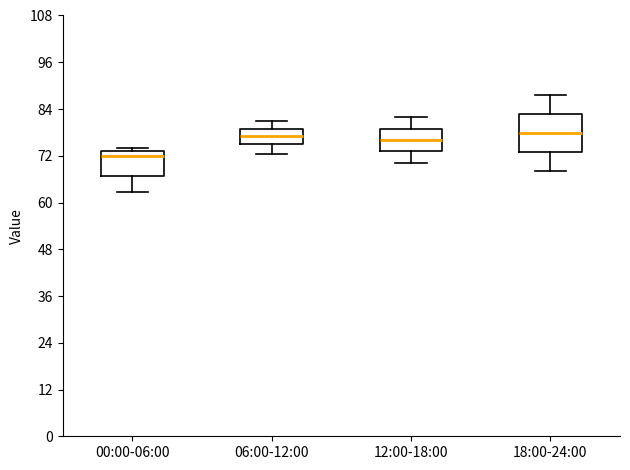

Which box has the lowest median line?

00:00-06:00